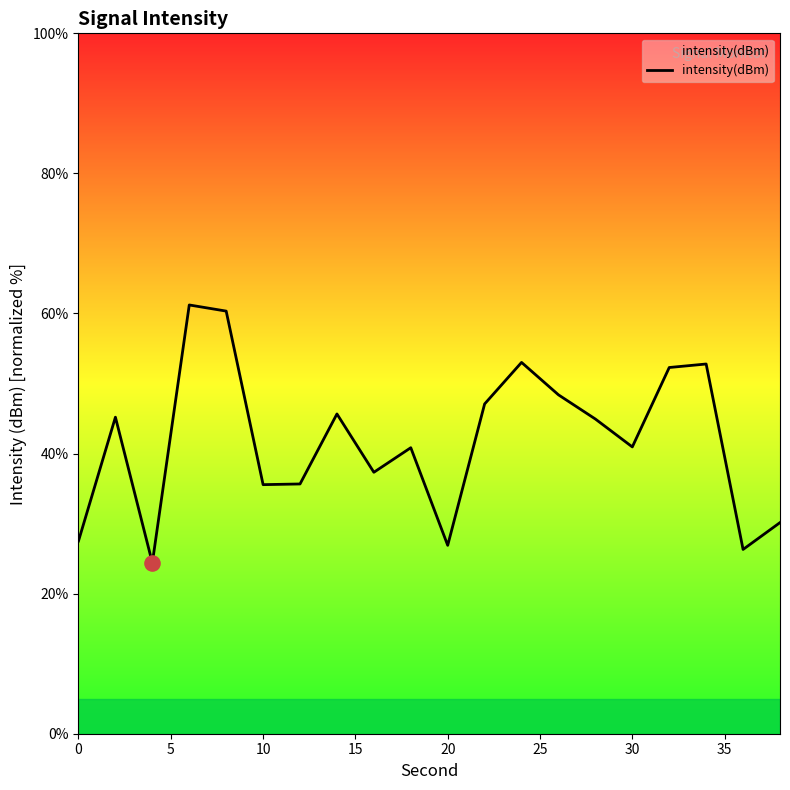

What is the maximum value shown in the chart?

61.2